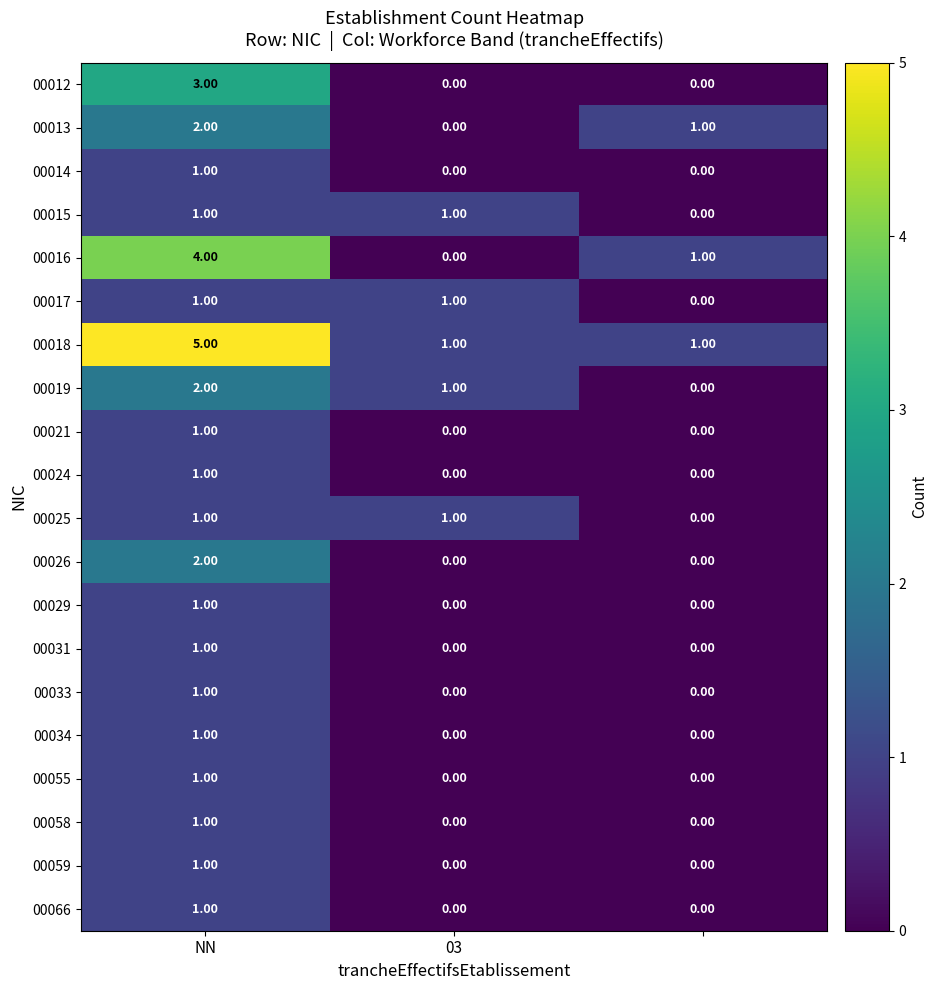

Which series has the largest total across all categories?

00018